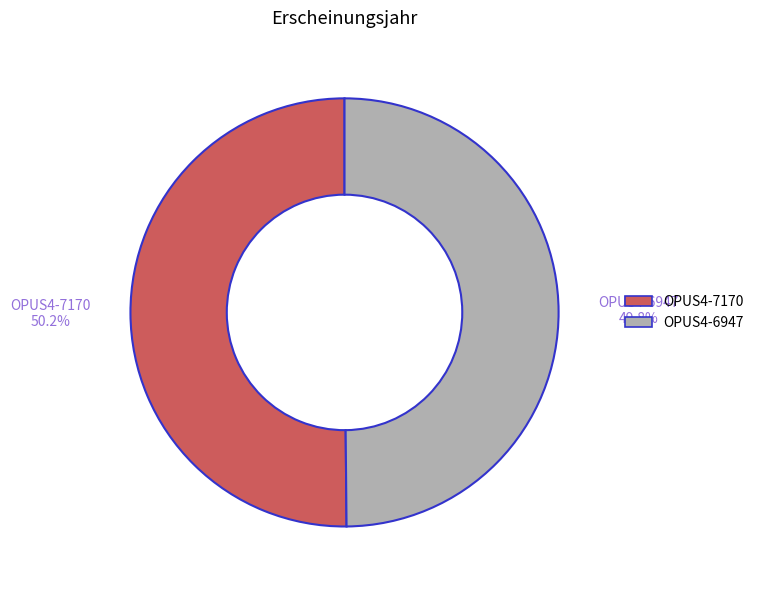

Is the sum of OPUS4-6947 and OPUS4-7170 greater than half?

Yes